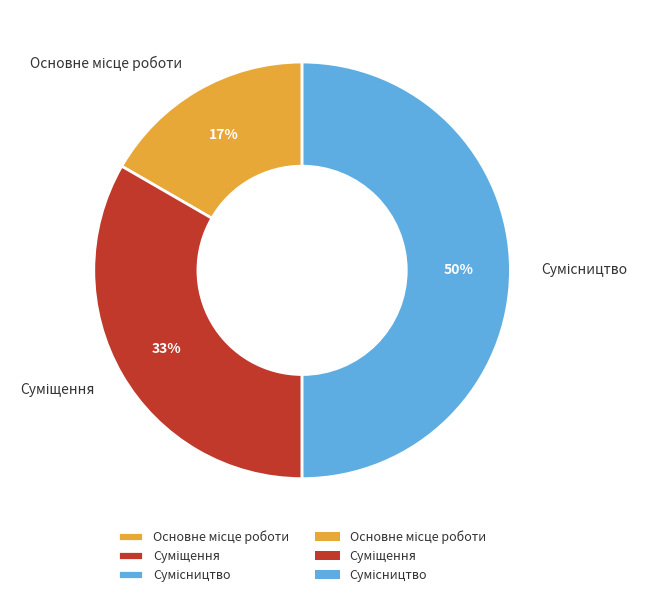

To the nearest percent, what is the average slice percentage?

33%